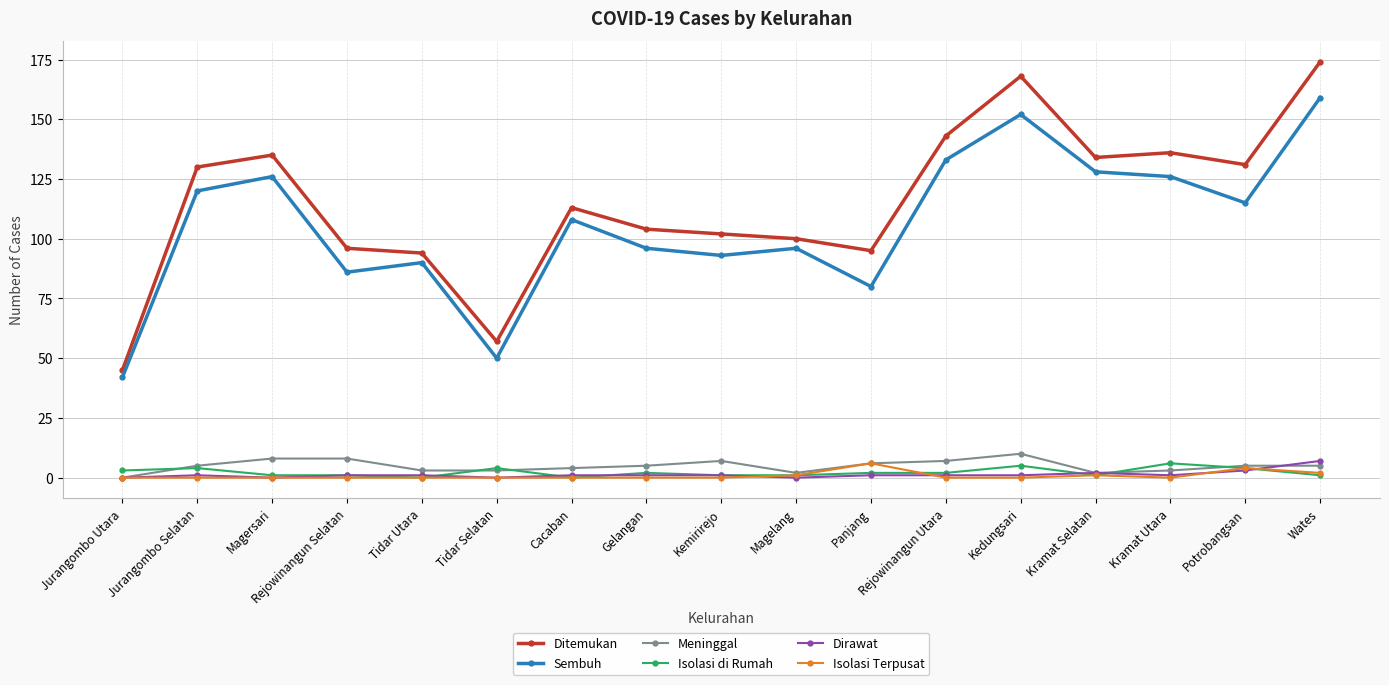

What is the sum of all Isolasi Terpusat values?

14